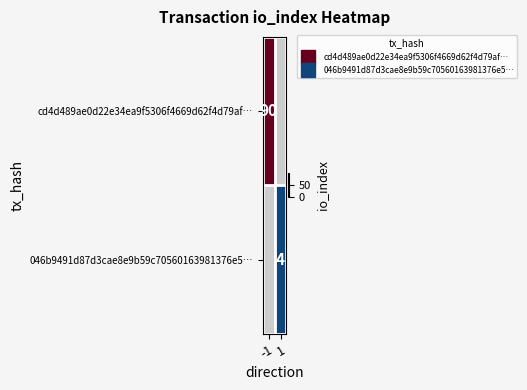

Which series has the largest range (max minus min)?

cd4d489ae0d22e34ea9f5306f4669d62f4d79af…